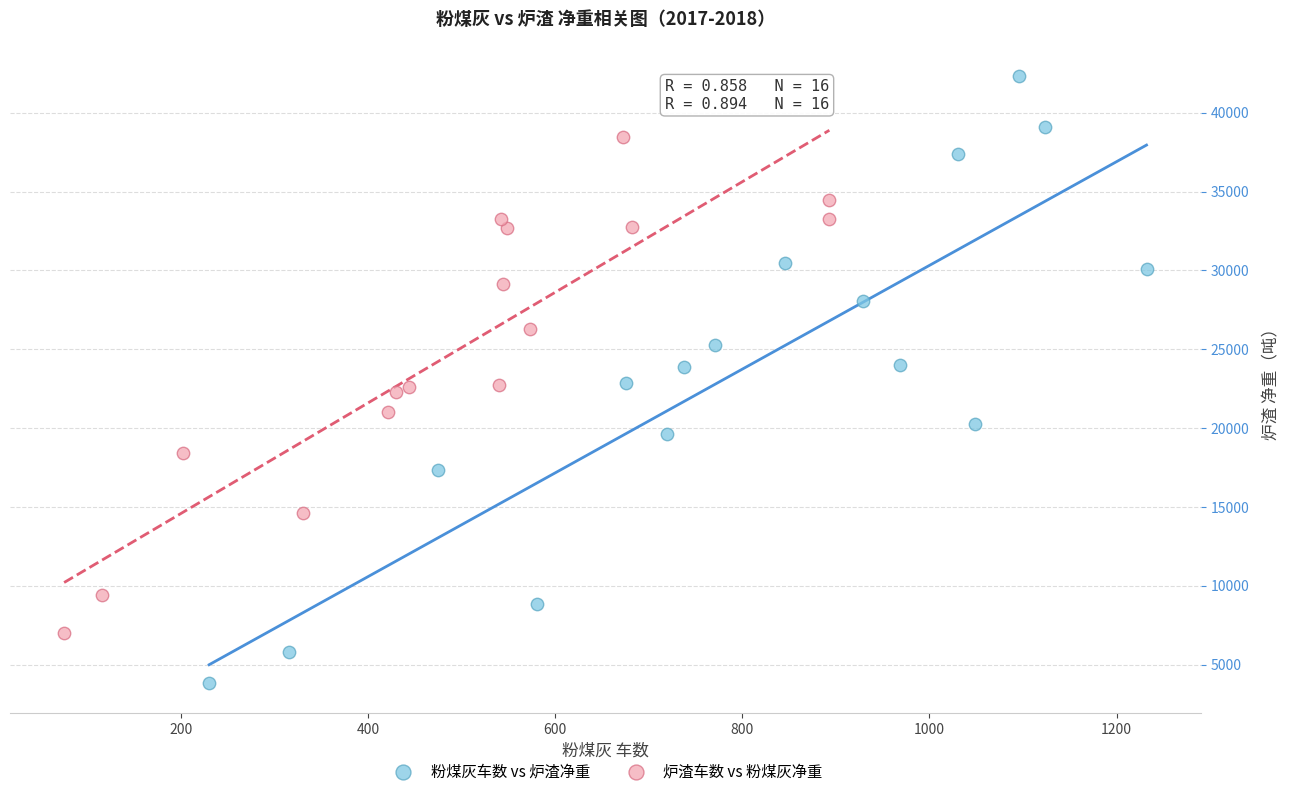

Which series contains the highest Y value?

粉煤灰车数 vs 炉渣净重